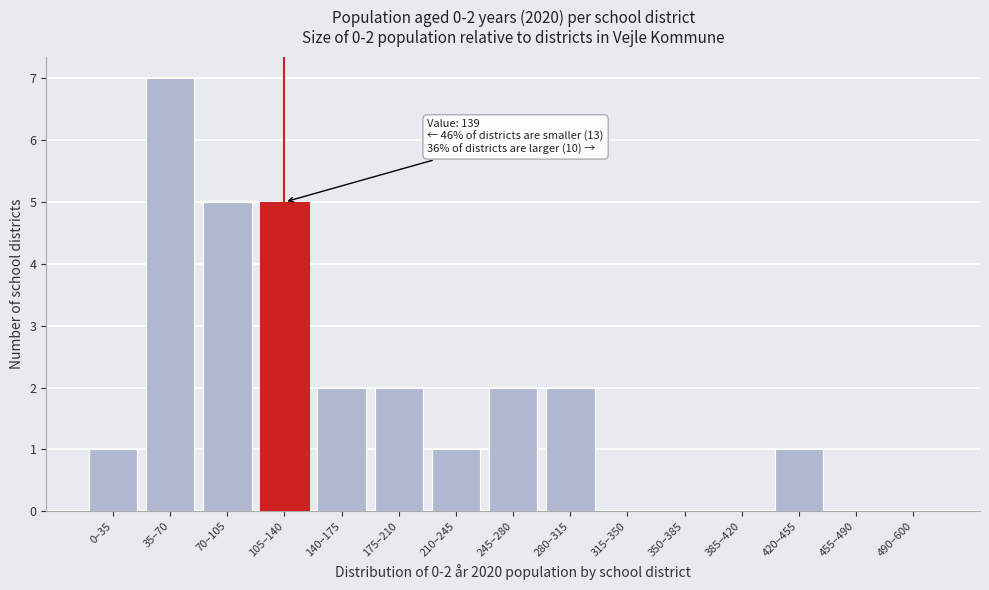

Reading left to right, list all the values displayed in this chart.

0–35=1	35–70=7	70–105=5	105–140=5	140–175=2	175–210=2	210–245=1	245–280=2	280–315=2	315–350=0	350–385=0	385–420=0	420–455=1	455–490=0	490–600=0